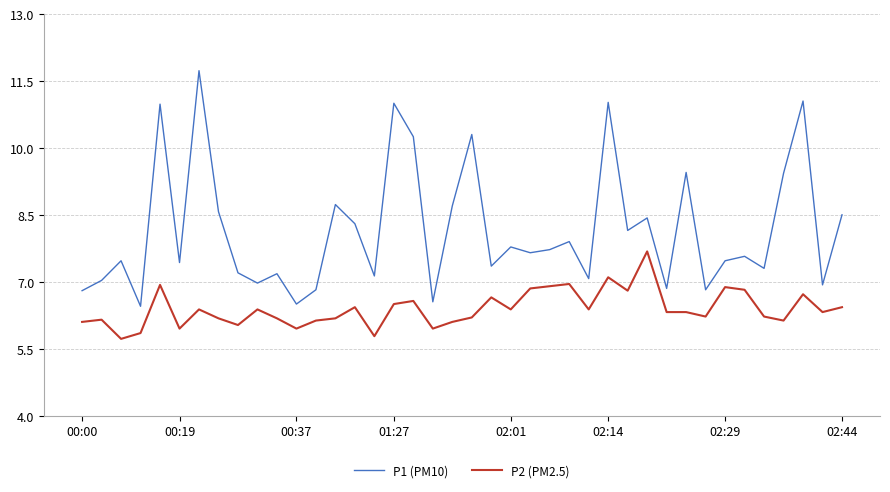

What is the highest value of the P2 (PM2.5) series?

7.7